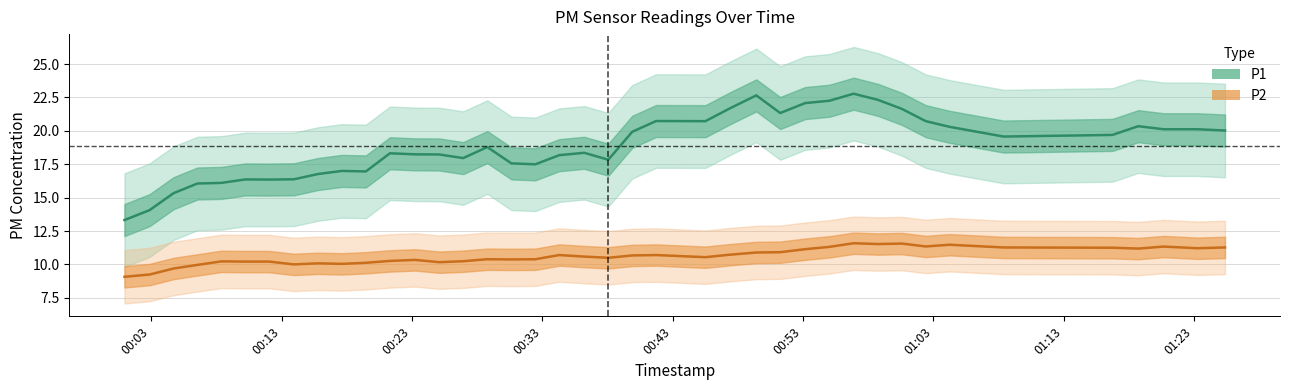

Reading left to right, what are all the values shown in this chart?

P1: 13.3	14.1	15.3	16.1	16.1	16.4	16.4	16.4	16.8	17.0	17.0	18.3	18.2	18.2	18.0	18.8	17.6	17.5	18.2	18.4	17.8	19.9	20.7	20.7	21.7	22.7	21.3	22.1	22.3	22.8	22.3	21.6	20.7	20.3	19.6	19.7	20.4	20.1	20.1	20.0
P2: 9.1	9.2	9.7	10.0	10.2	10.2	10.2	10.0	10.1	10.0	10.1	10.3	10.3	10.2	10.2	10.4	10.4	10.4	10.7	10.6	10.5	10.7	10.7	10.5	10.7	10.9	10.9	11.1	11.3	11.6	11.5	11.6	11.3	11.5	11.3	11.3	11.2	11.3	11.2	11.3